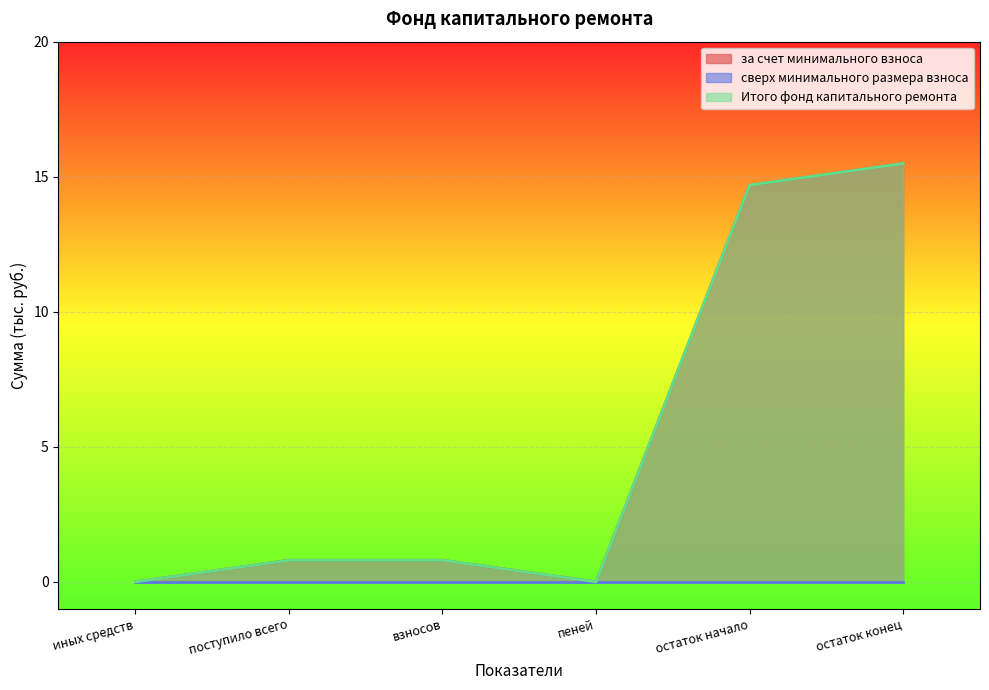

Which series has the largest range (max minus min)?

за счет минимального взноса